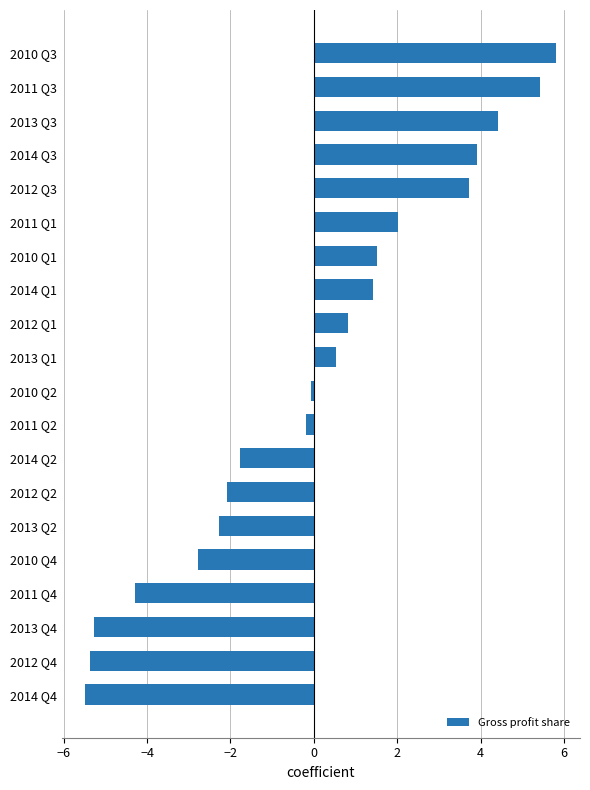

Rank the categories by value from highest to lowest.

2010 Q3, 2011 Q3, 2013 Q3, 2014 Q3, 2012 Q3, 2011 Q1, 2010 Q1, 2014 Q1, 2012 Q1, 2013 Q1, 2010 Q2, 2011 Q2, 2014 Q2, 2012 Q2, 2013 Q2, 2010 Q4, 2011 Q4, 2013 Q4, 2012 Q4, 2014 Q4